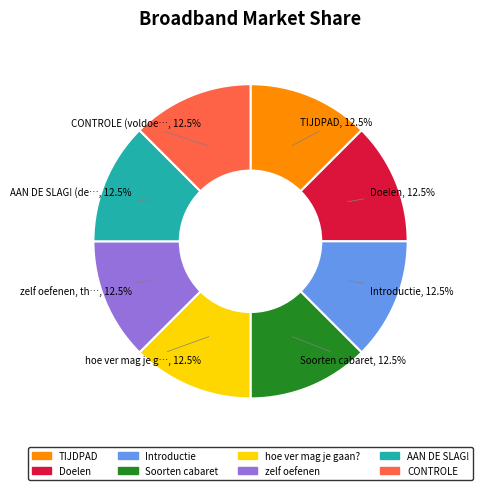

Is hoe ver mag je gaan? the majority of the pie?

No